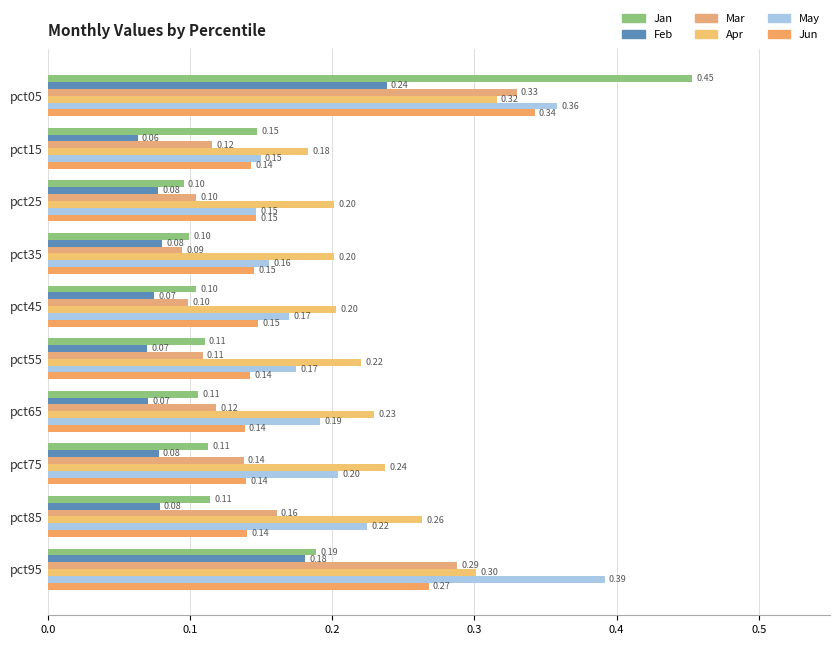

Rank the series by their maximum value, from lowest to highest.

Feb, Apr, Mar, Jun, May, Jan